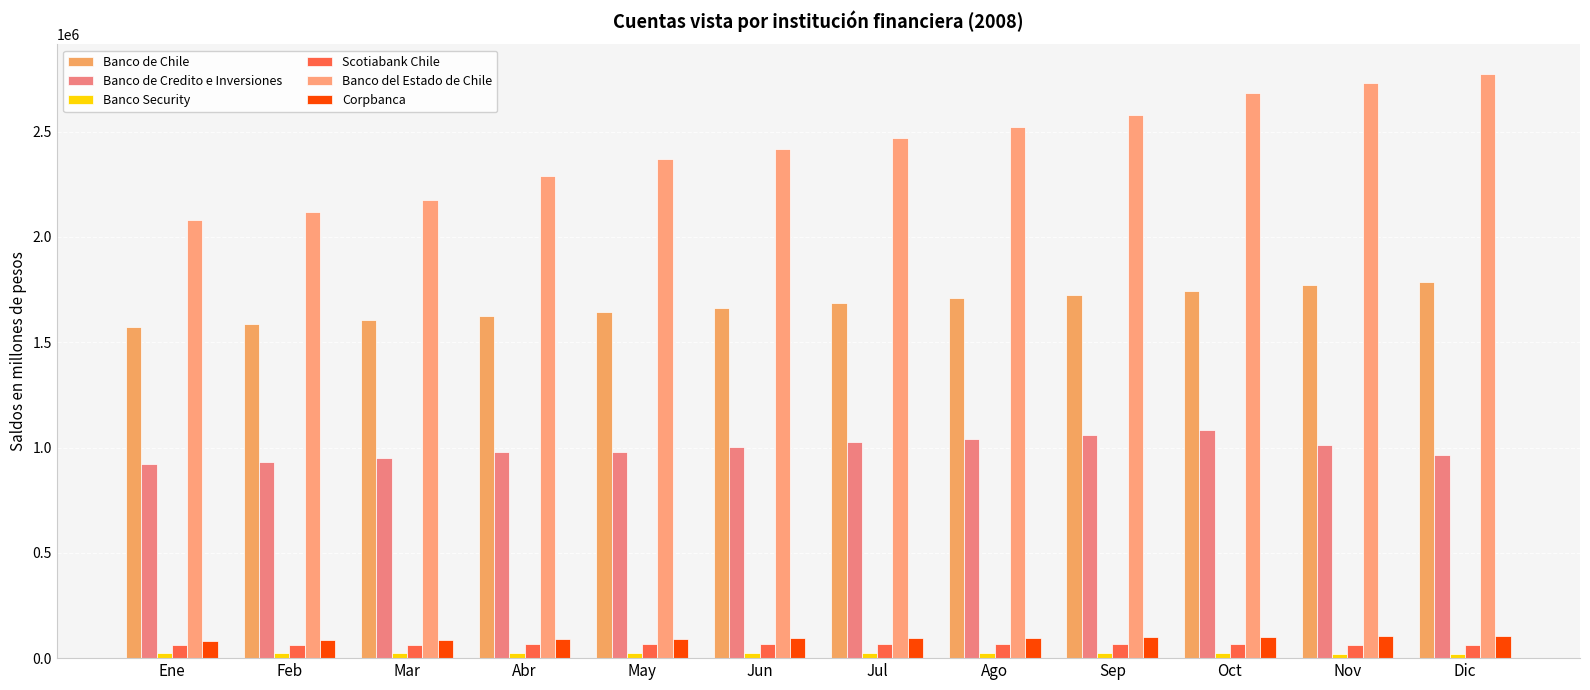

What is the difference between the Banco de Credito e Inversiones values at Feb and Sep?

128648